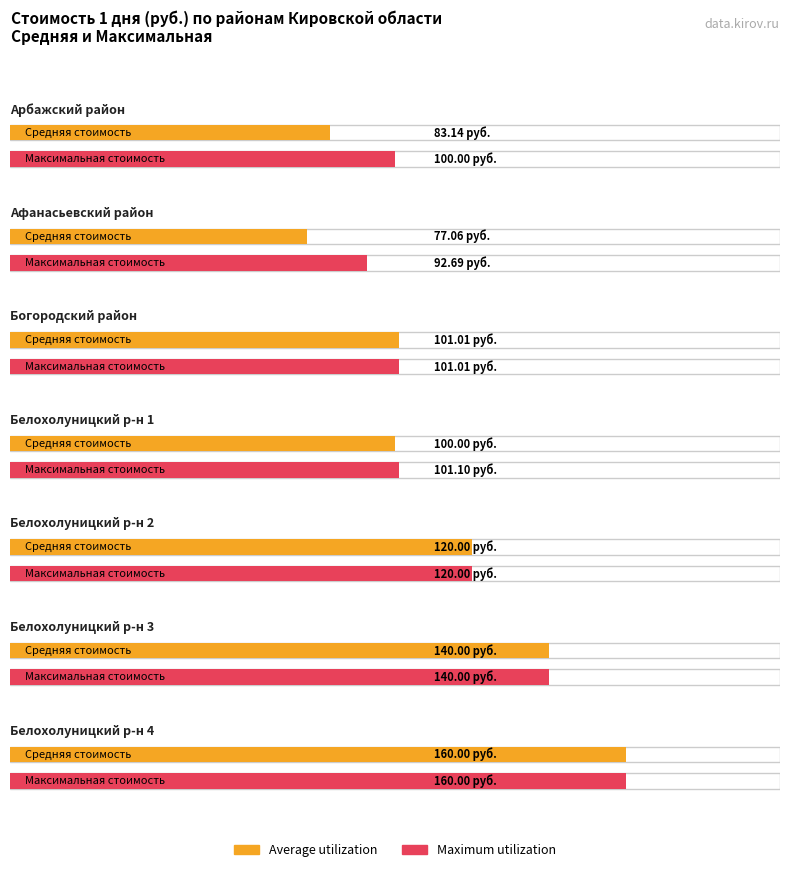

At which category does the chart reach its peak across all series?

Белохолуницкий р-н 4